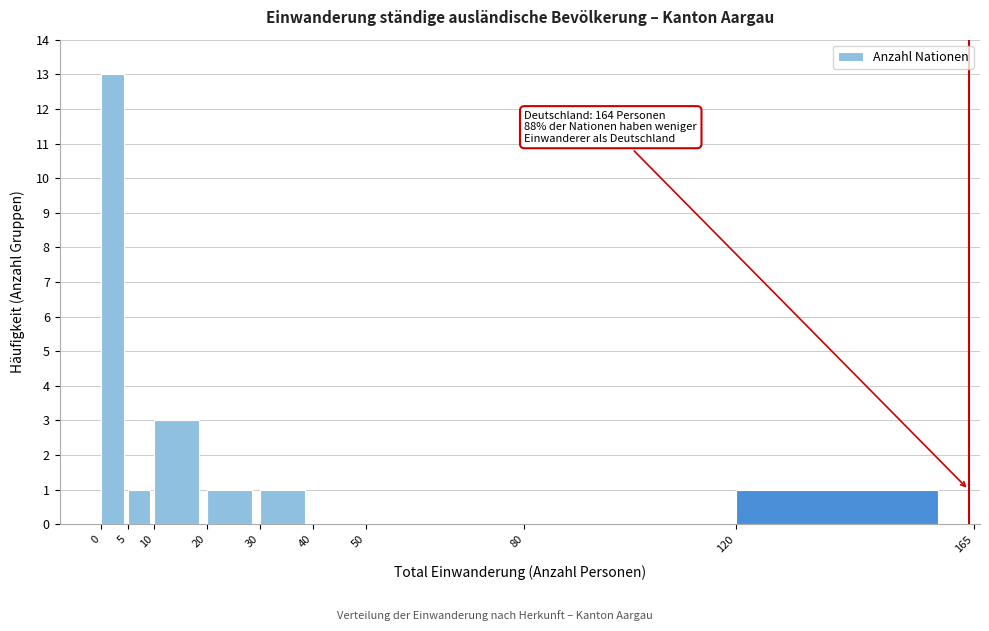

Over which range of the x-axis is the bar tallest?

0 to 5